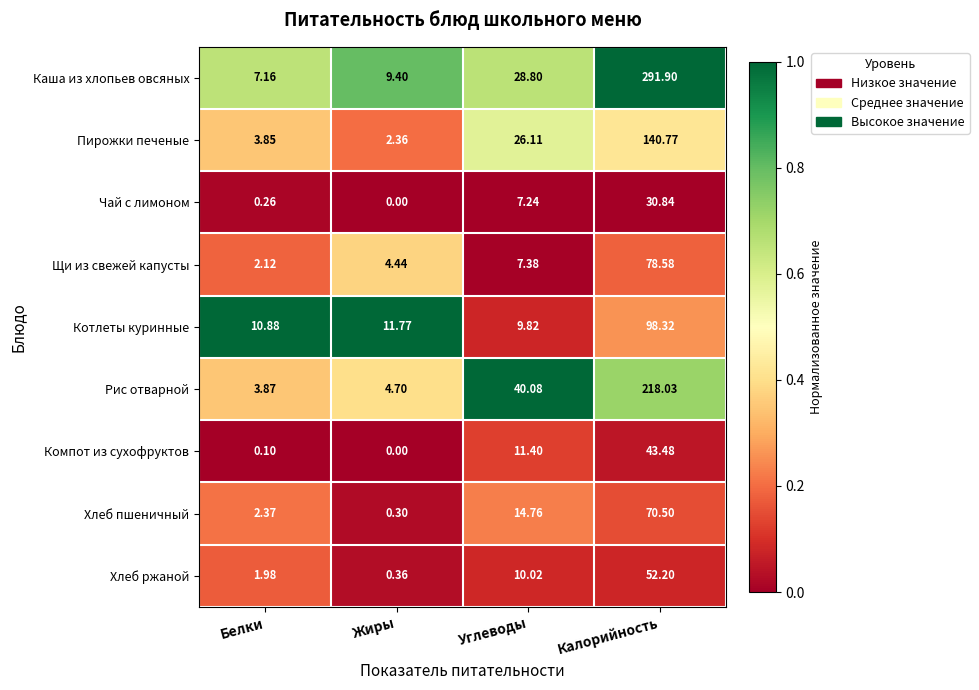

Which series has the widest spread of values?

Каша из хлопьев овсяных